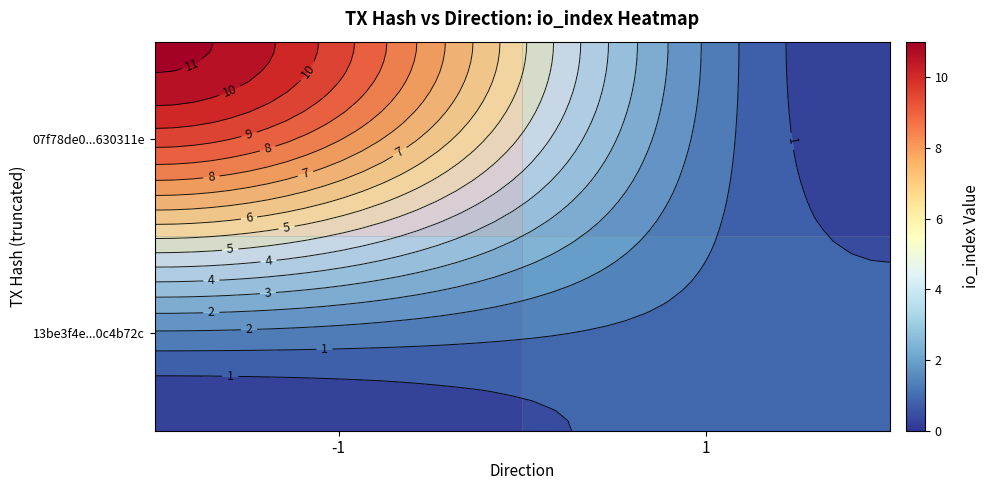

At which label is 13be3f4e...0c4b72c closest to 0?

-1